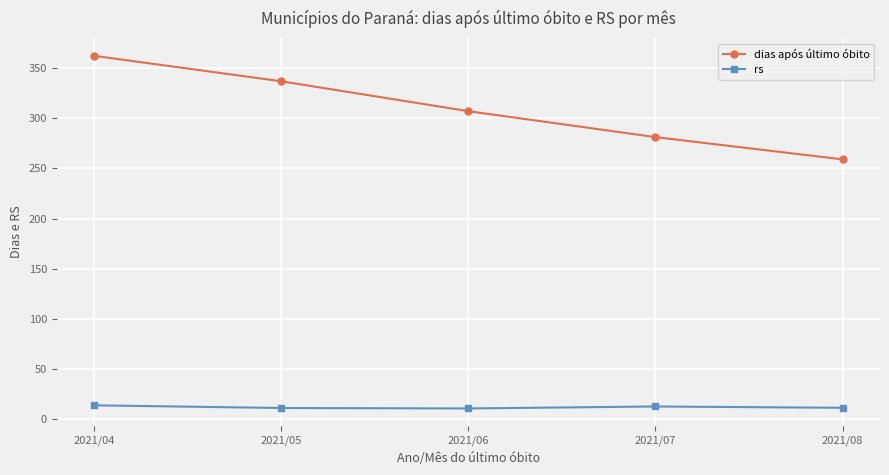

True or false: rs and dias após último óbito cross at least once.

False